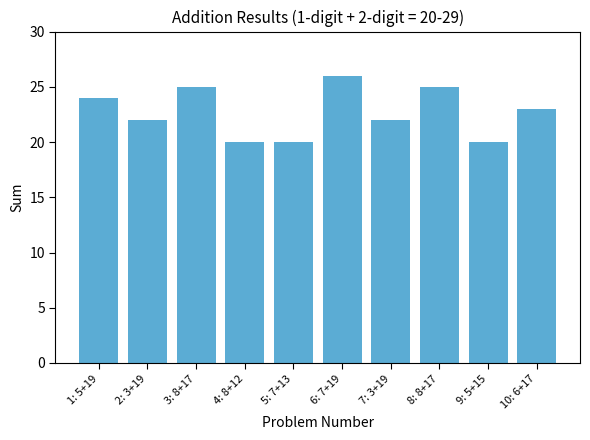

Between 5: 7+13 and 7: 3+19, which is larger?

7: 3+19